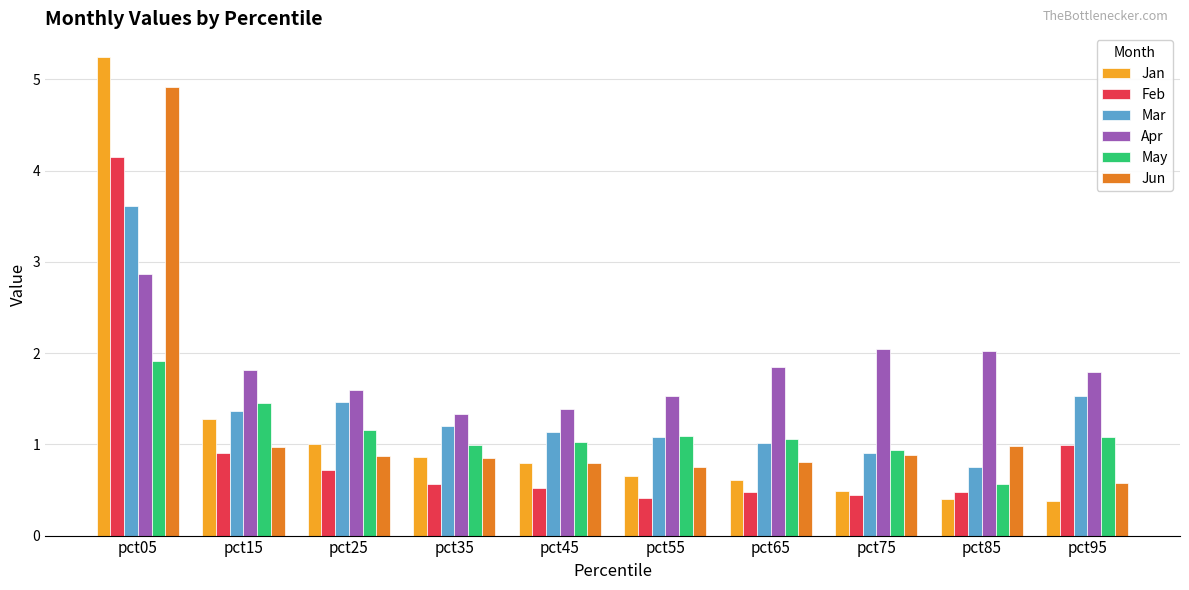

What is the minimum value shown in the chart?

0.4